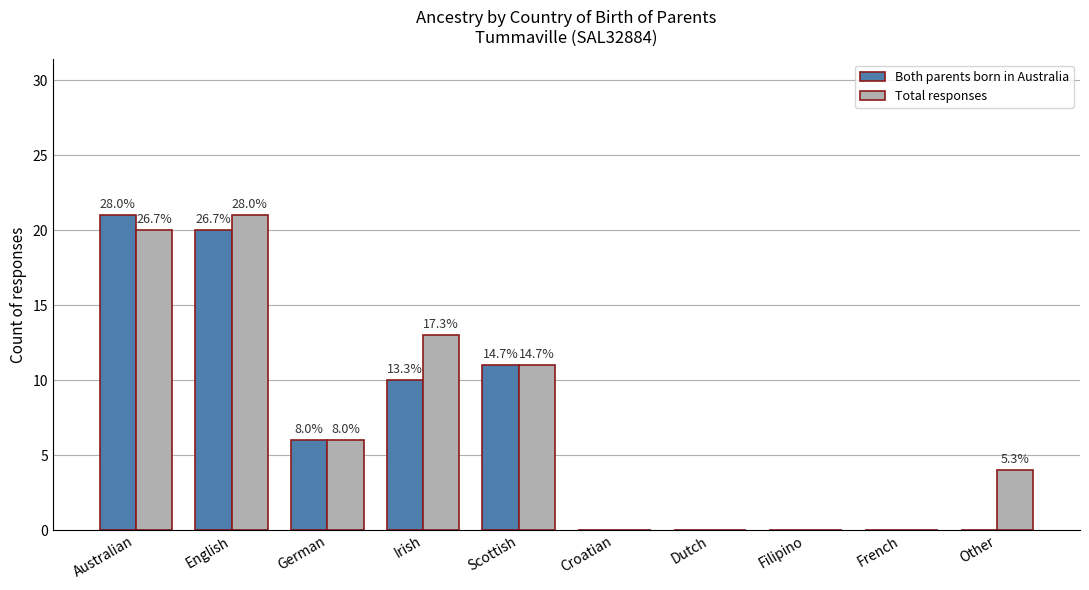

The Both parents born in Australia series shows 0 at Other. True or false?

True